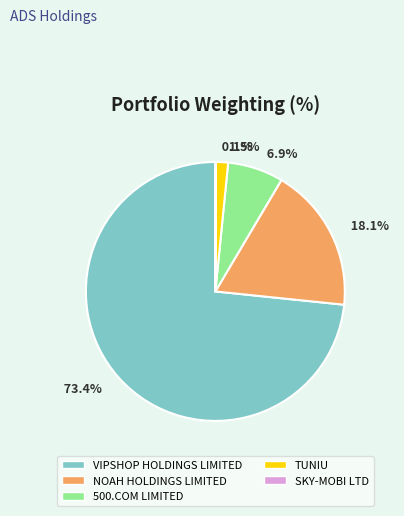

What portion of the pie excludes TUNIU?

98.5%